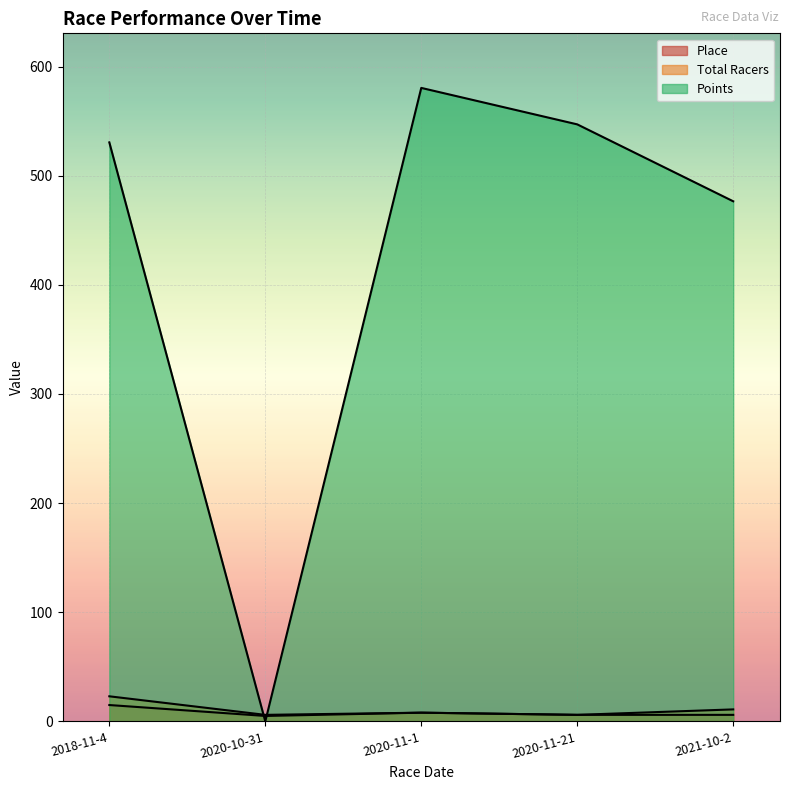

Which series has the largest range (max minus min)?

Points